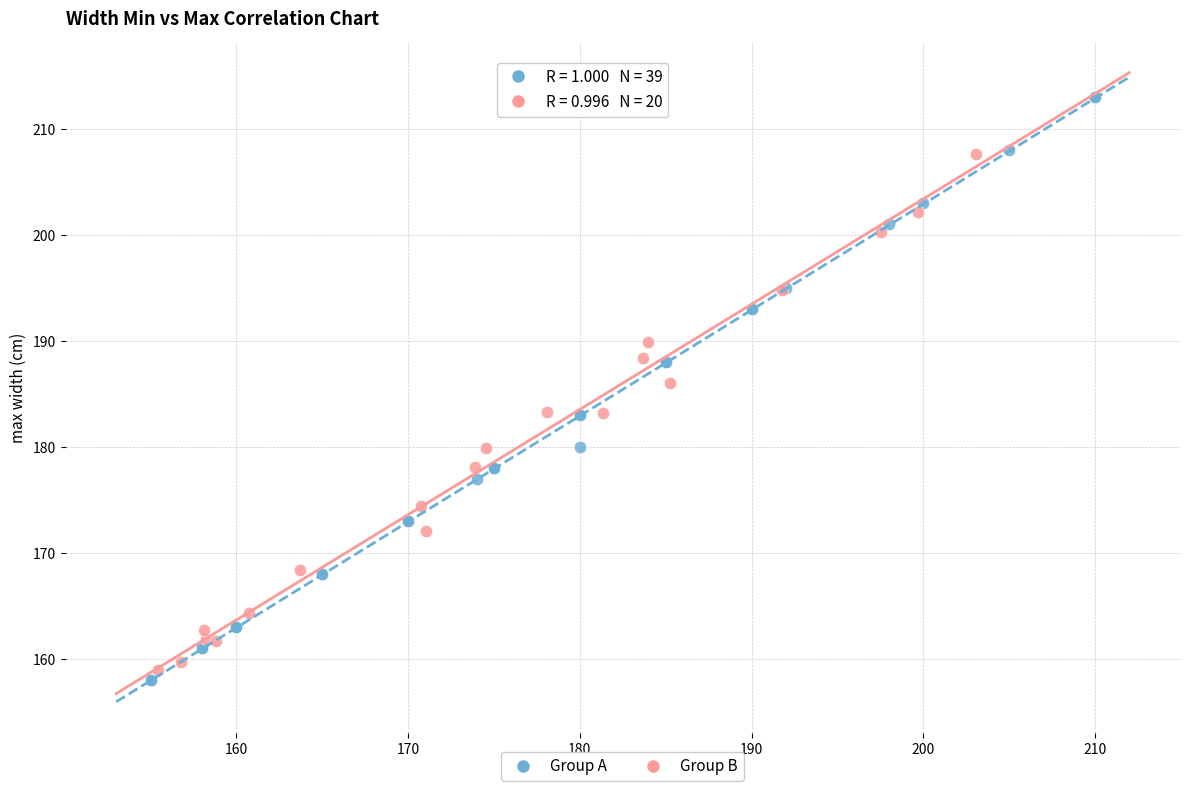

Which series has the widest spread of Y values?

Group A